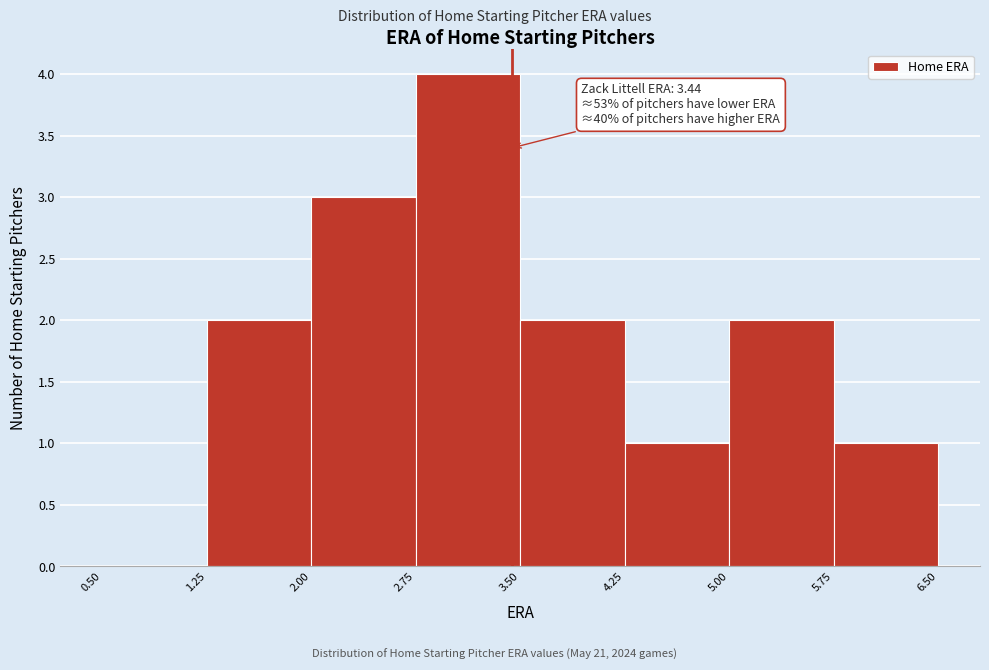

Over which range of the x-axis is the bar tallest?

2.75 to 3.50